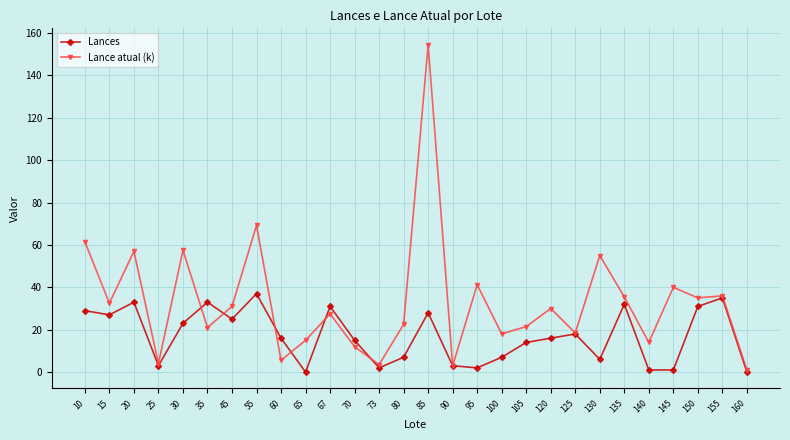

At which category does the chart reach its peak across all series?

85